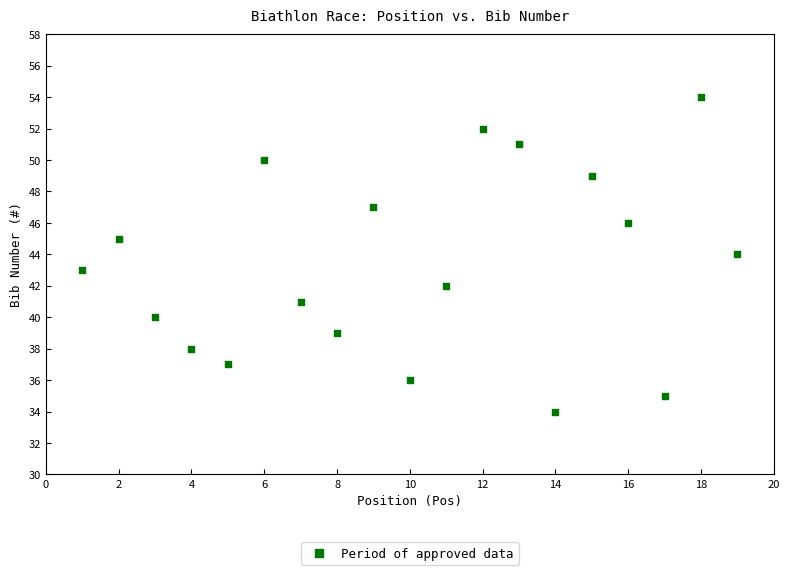

What is the range of X values (max minus min)?

18